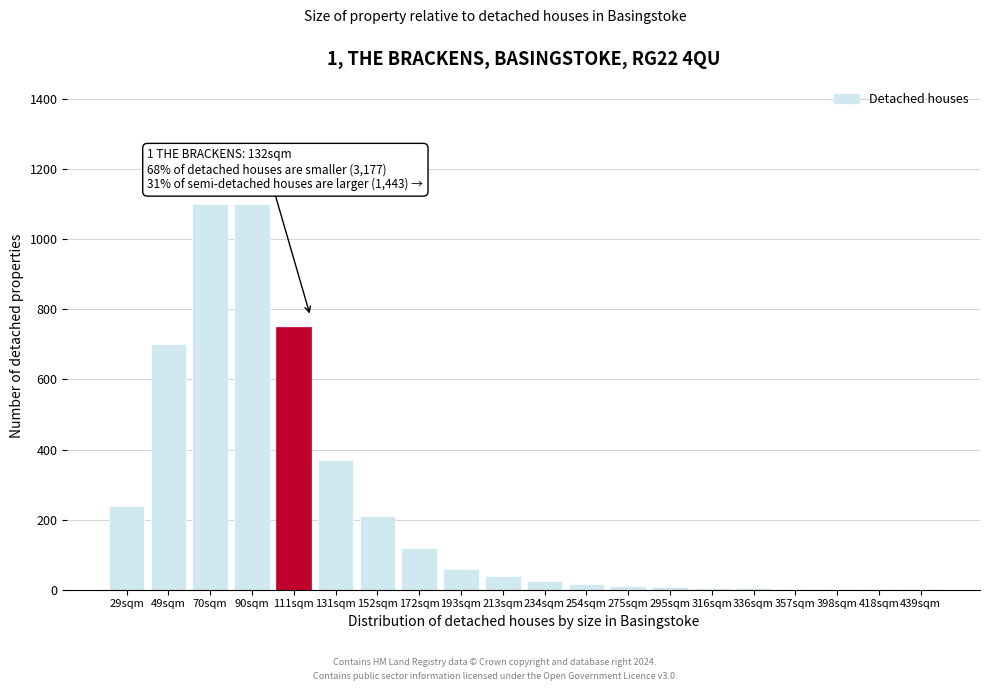

What is the change in value from 49sqm to 213sqm?

-660